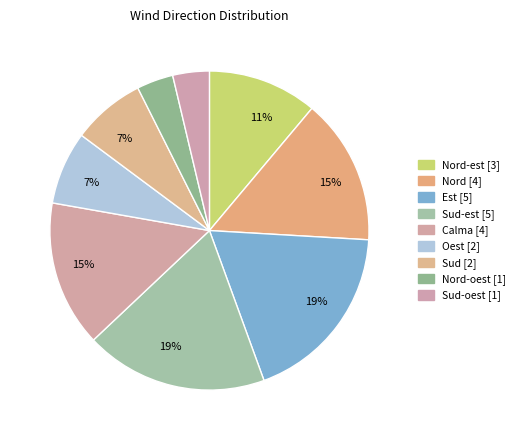

Which slice is the largest?

Est